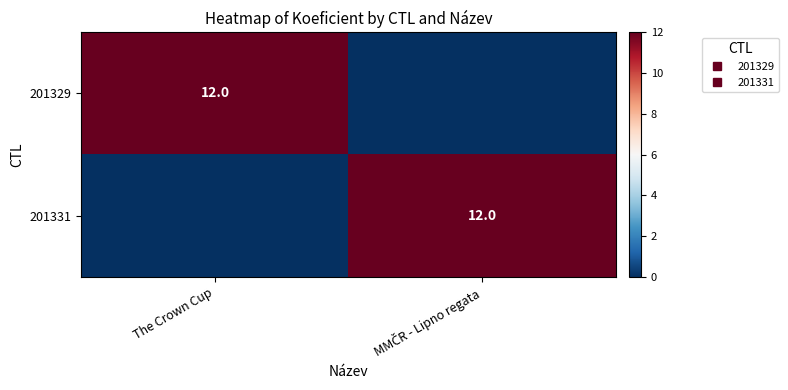

The 201329 series shows 0 at MMČR - Lipno regata. True or false?

True